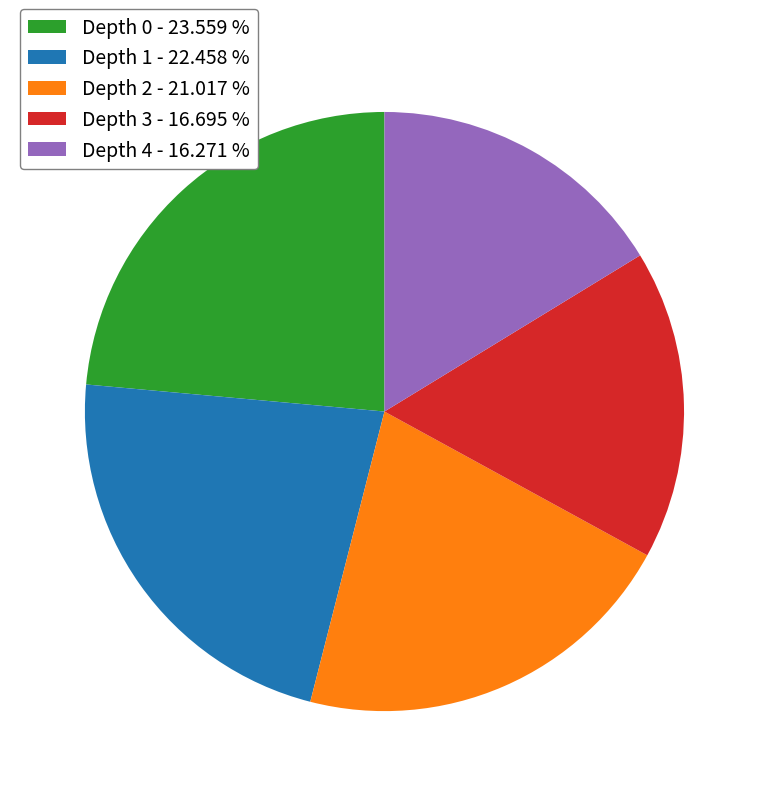

Is Depth 2 - 21.017 % the majority of the pie?

No